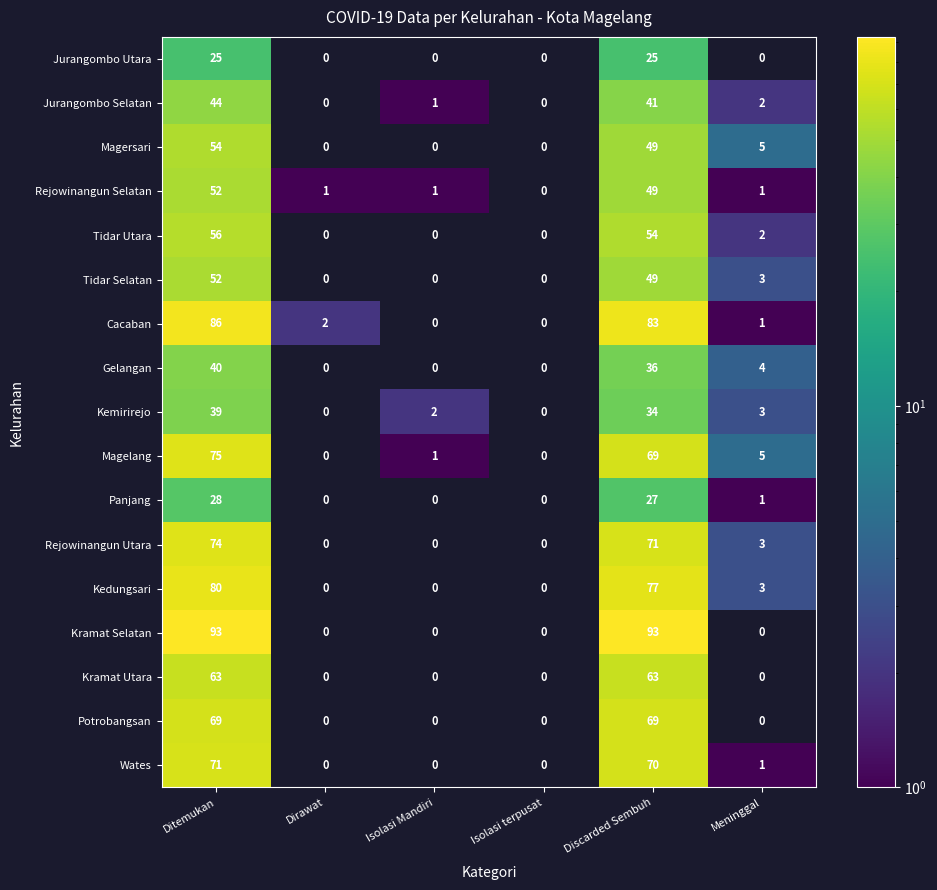

True or false: Kramat Utara has a value of 92 at Ditemukan.

False